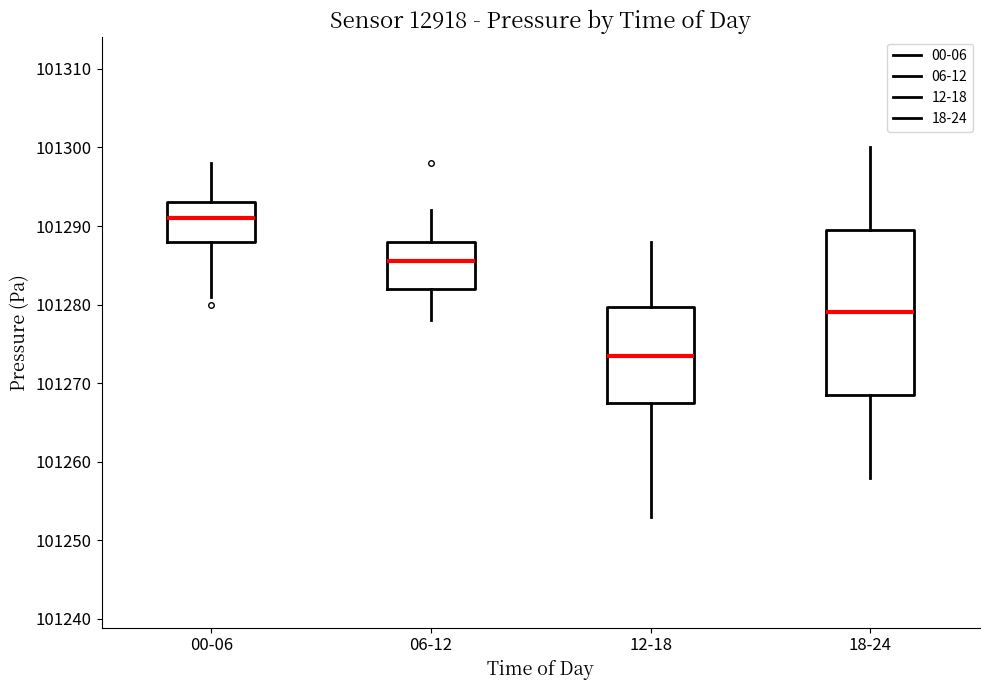

Reading left to right, transcribe this box plot: for each box, give where its median line is, the range the box spans, and where its two whiskers end, as read against the y-axis. The values are not printed on the chart, so give them approximately, as read against the axis.

00-06: median 101291, box 101288 to 101293, whiskers 101281 to 101298
06-12: median 101286, box 101282 to 101288, whiskers 101278 to 101292
12-18: median 101274, box 101268 to 101280, whiskers 101253 to 101288
18-24: median 101279, box 101269 to 101290, whiskers 101258 to 101300